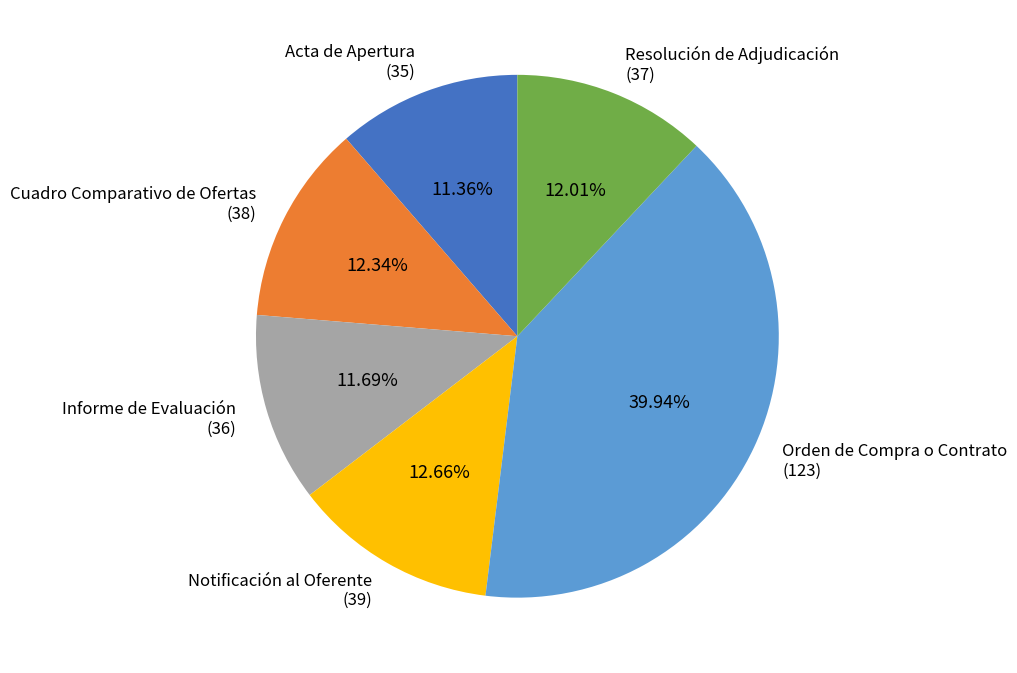

Do Cuadro Comparativo de Ofertas and Resolución de Adjudicación together represent more than half of the pie?

No